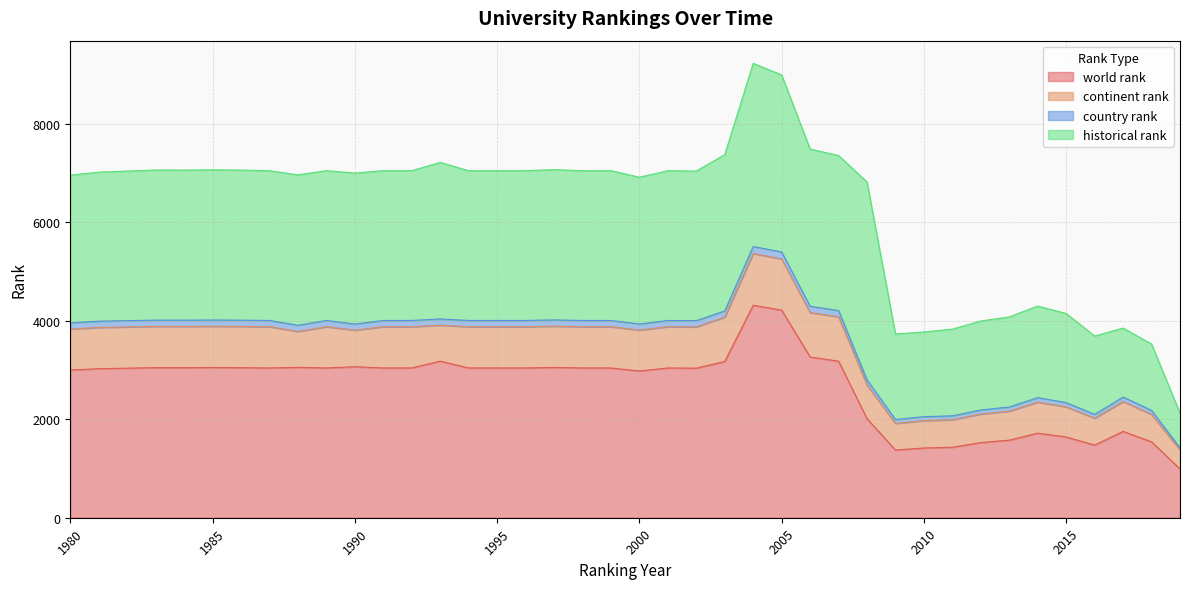

How many data points does each series have?

40